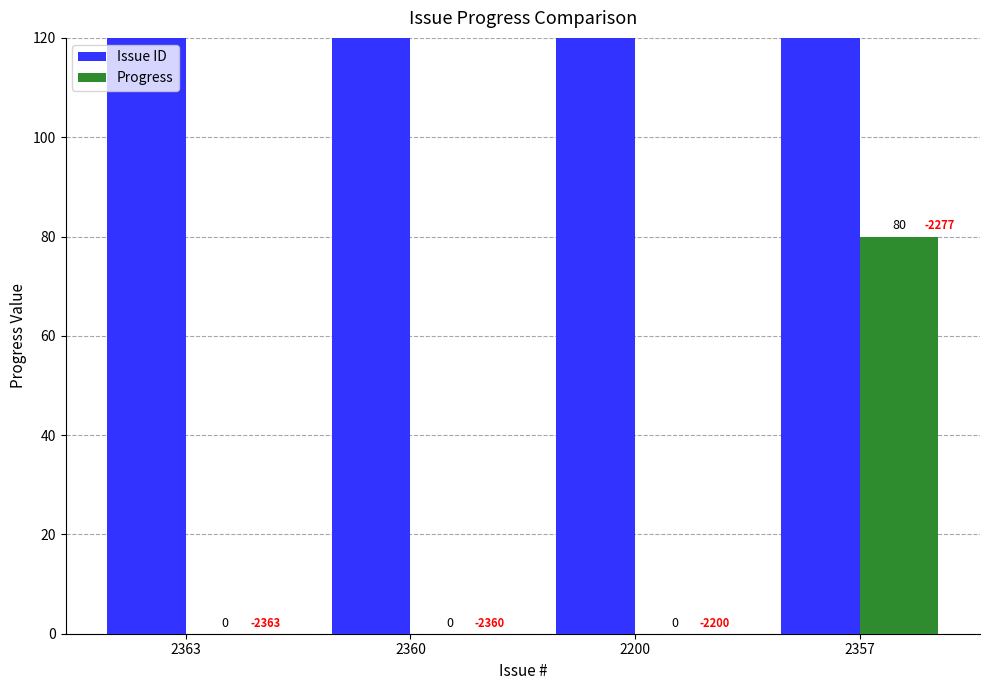

The value of Issue ID at 2363 is 2363. True or false?

True